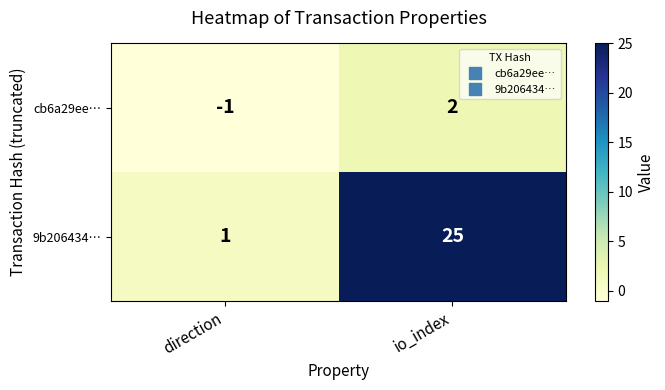

Rank the categories by 9b206434… value from lowest to highest.

direction, io_index